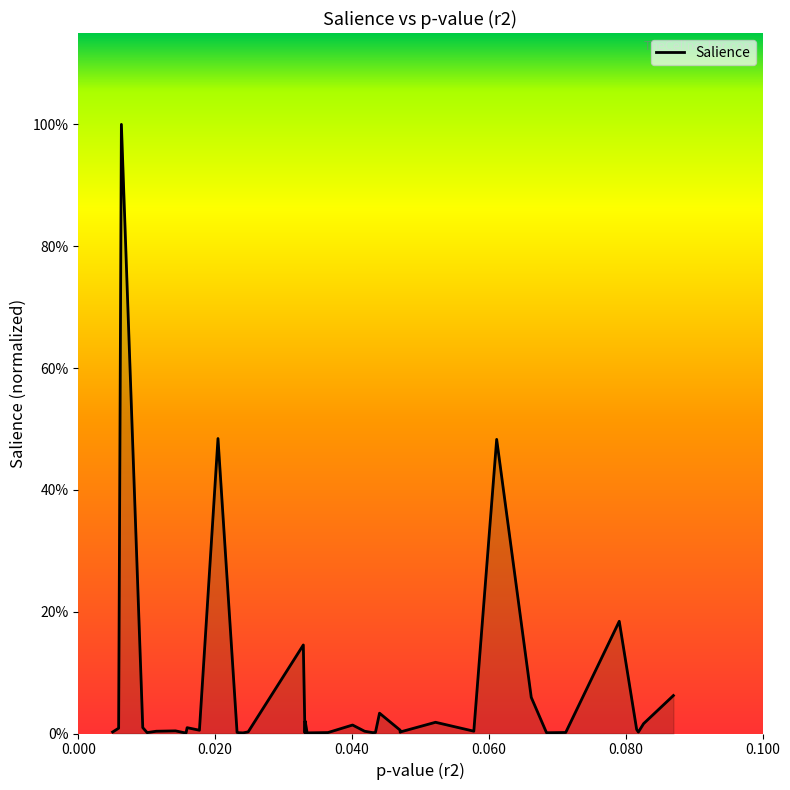

Does the chart display data point markers on the line(s)?

No